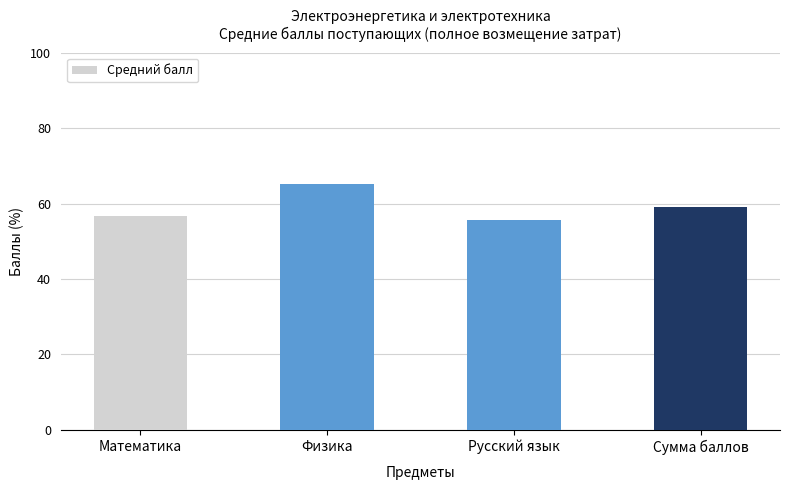

What is the value of the 1st bar from the left?

56.8